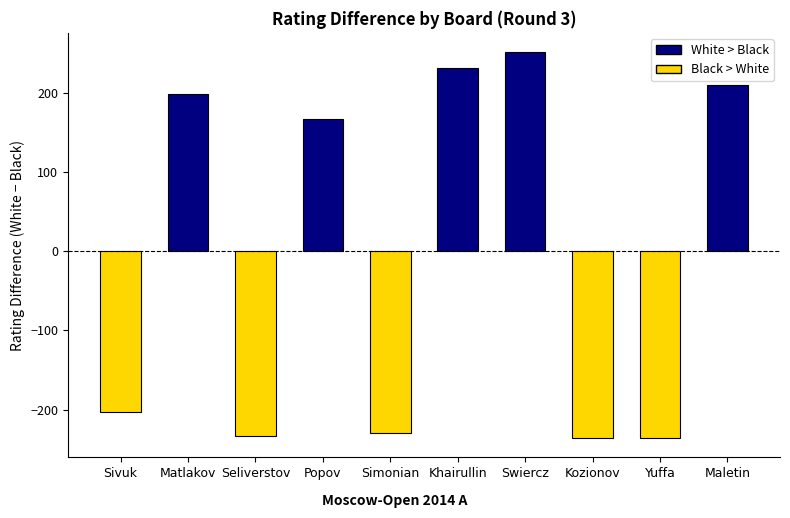

True or false: the data shows 308 at Maletin.

False